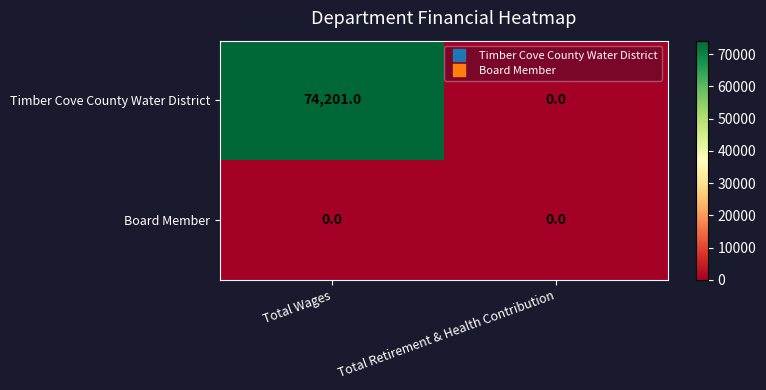

Count the number of categories in the chart.

2